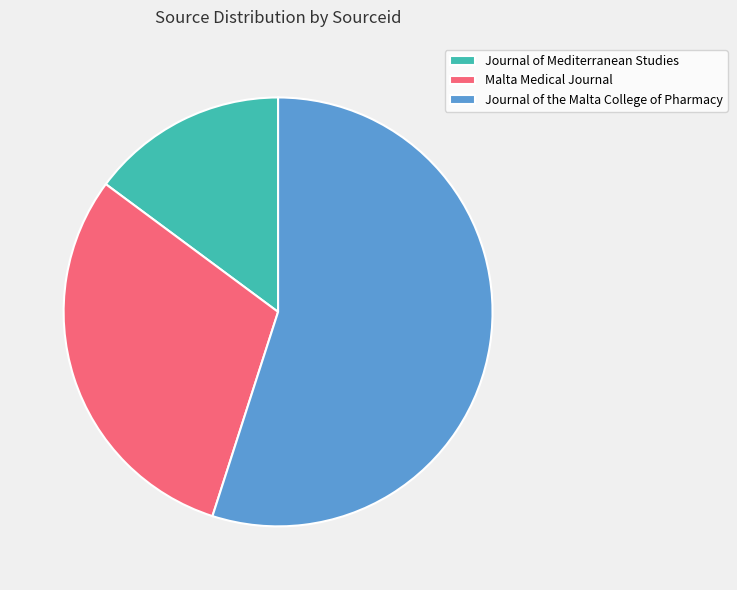

Which has a higher value, Journal of the Malta College of Pharmacy or Journal of Mediterranean Studies?

Journal of the Malta College of Pharmacy